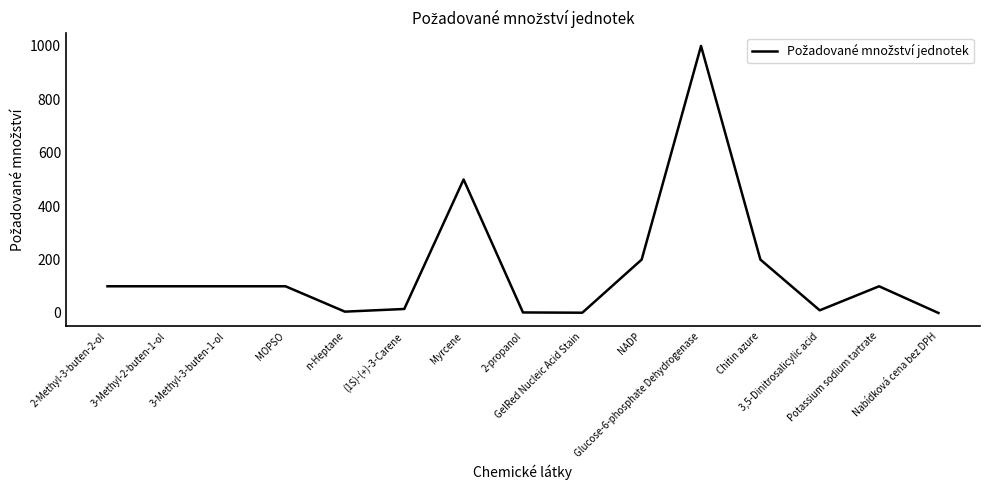

What is the greatest value displayed?

1000